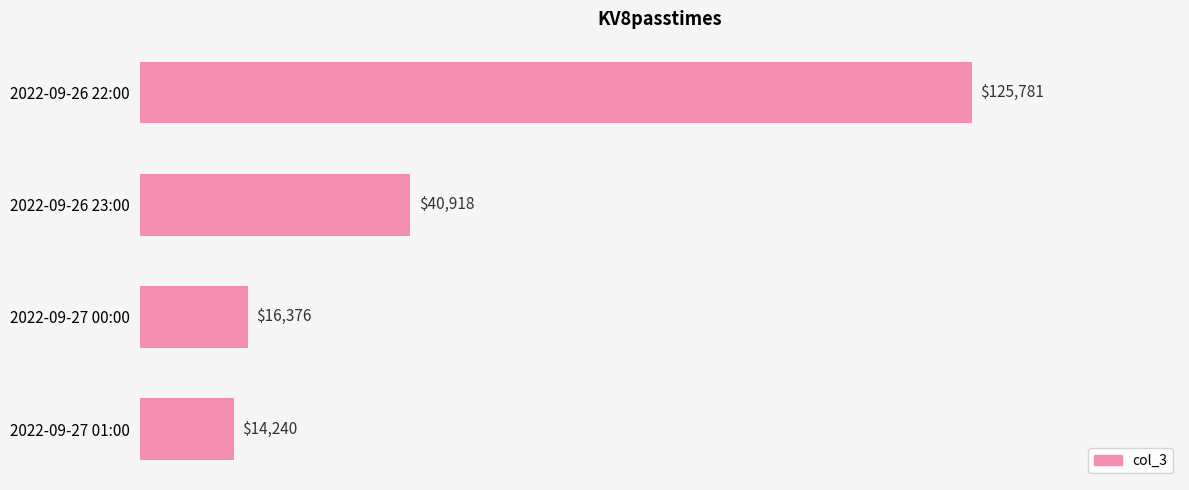

Are the bars horizontal?

Yes